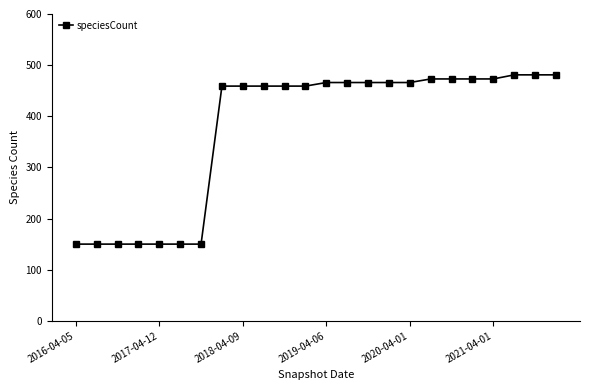

What is the smallest value displayed?

150